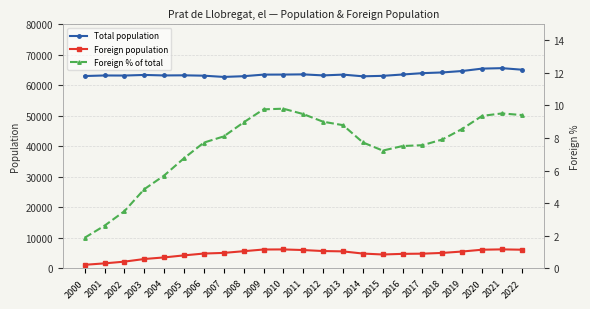

True or false: Foreign % of total and Foreign population cross at least once.

False